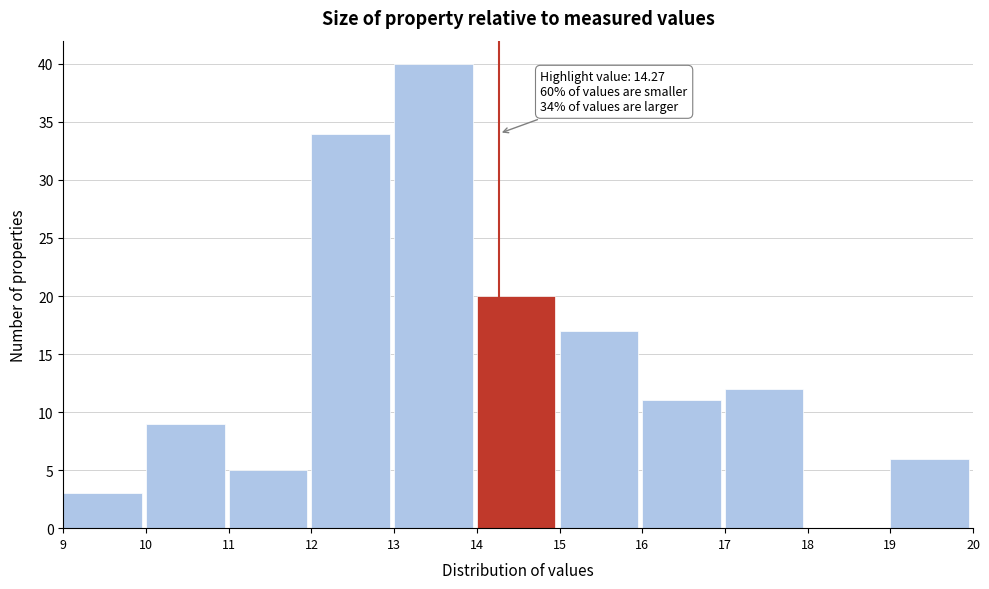

Over which range of the x-axis is the bar tallest?

13 to 14